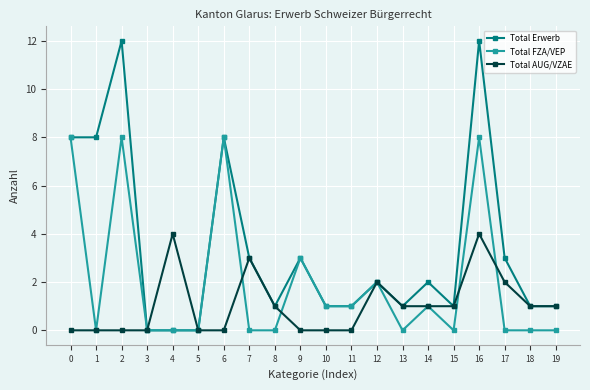

Reading left to right, what are all the values shown in this chart?

Total Erwerb: 0=8	1=8	2=12	3=0	4=0	5=0	6=8	7=3	8=1	9=3	10=1	11=1	12=2	13=1	14=2	15=1	16=12	17=3	18=1	19=1
Total FZA/VEP: 0=8	1=0	2=8	3=0	4=0	5=0	6=8	7=0	8=0	9=3	10=1	11=1	12=2	13=0	14=1	15=0	16=8	17=0	18=0	19=0
Total AUG/VZAE: 0=0	1=0	2=0	3=0	4=4	5=0	6=0	7=3	8=1	9=0	10=0	11=0	12=2	13=1	14=1	15=1	16=4	17=2	18=1	19=1